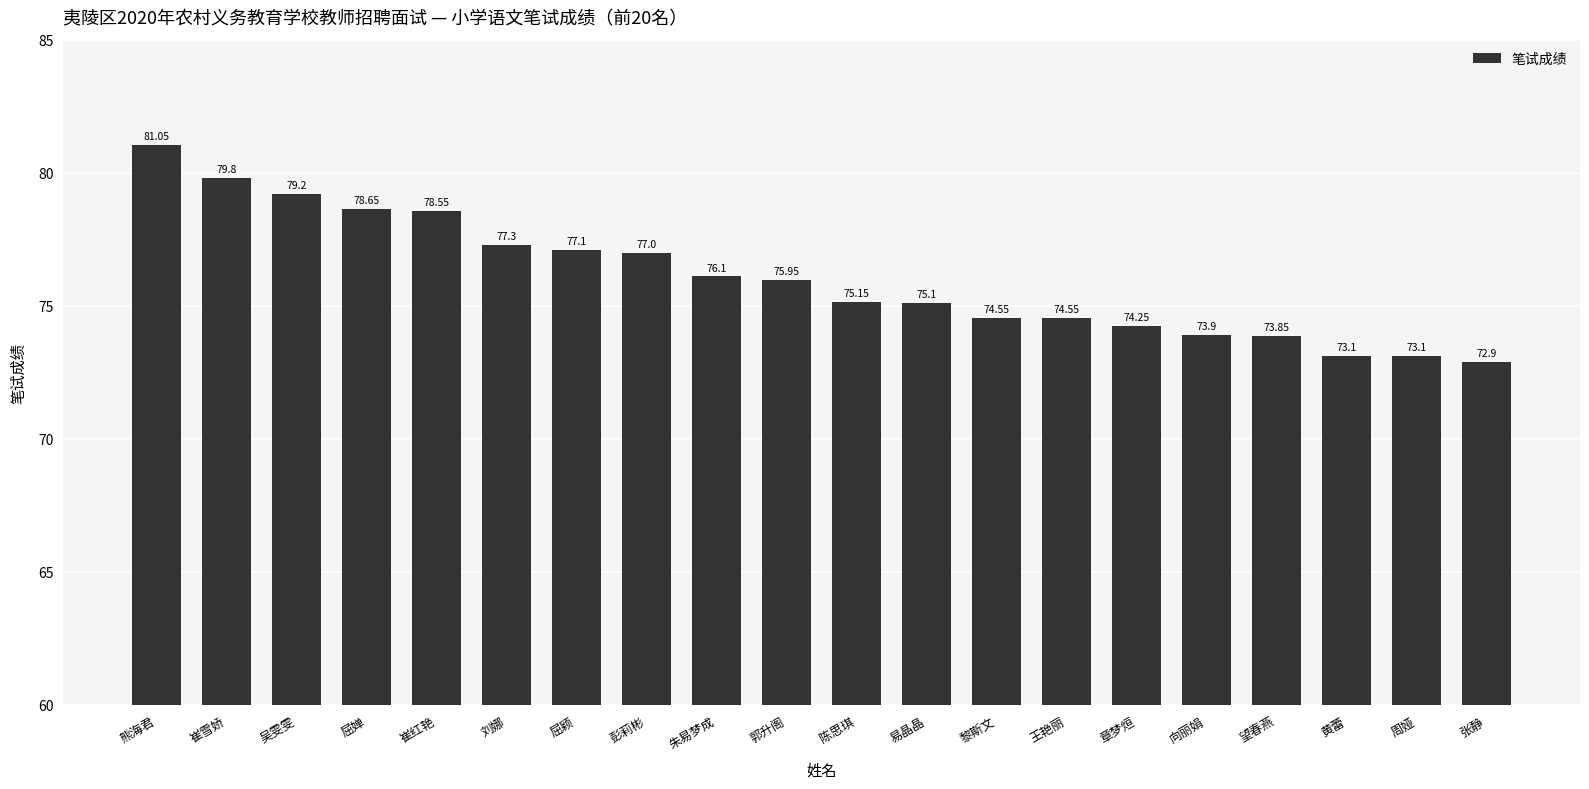

At which label does the data first exceed 75?

熊海君